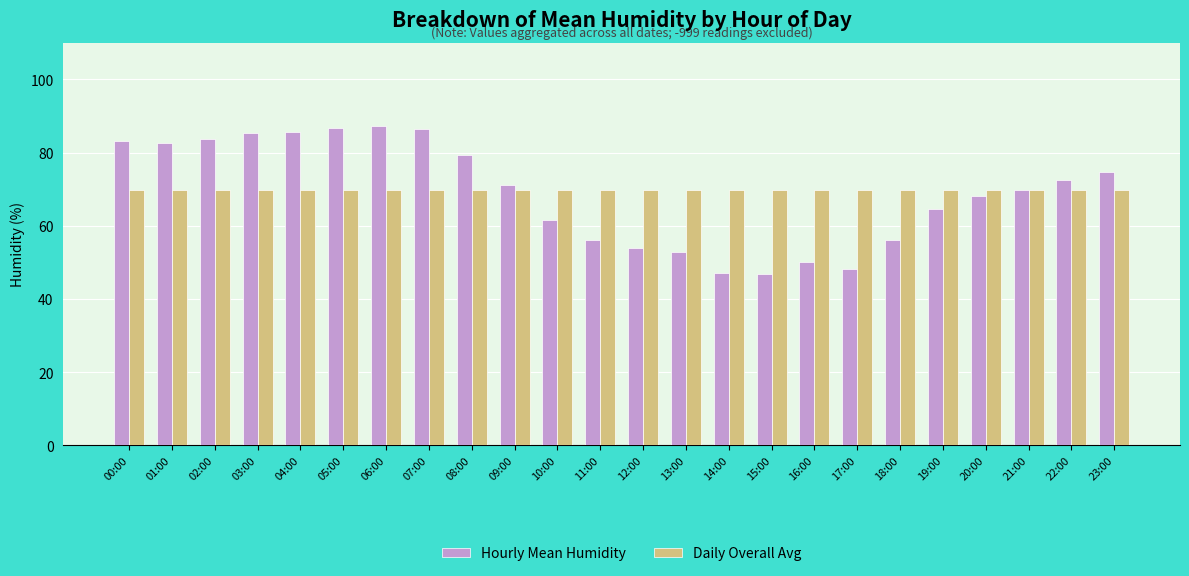

Where is Hourly Mean Humidity nearest to the value 67?

20:00